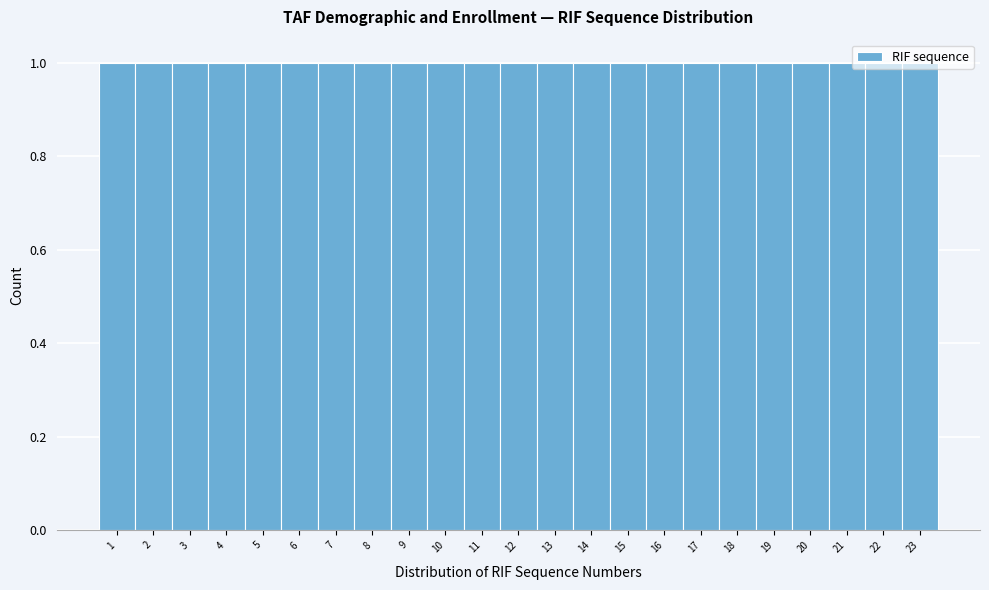

How tall is the bar that spans 0.5 to 1.5 on the x-axis? The values are not printed on the chart, so give them approximately, as read against the axis.

1